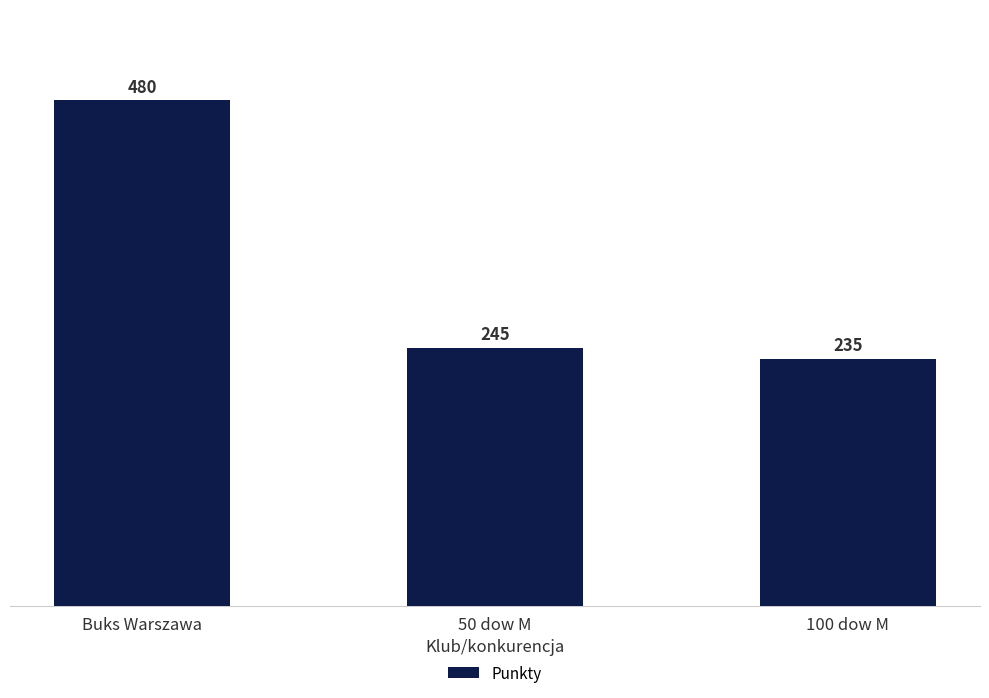

Is it true that the value at 100 dow M is 235?

True